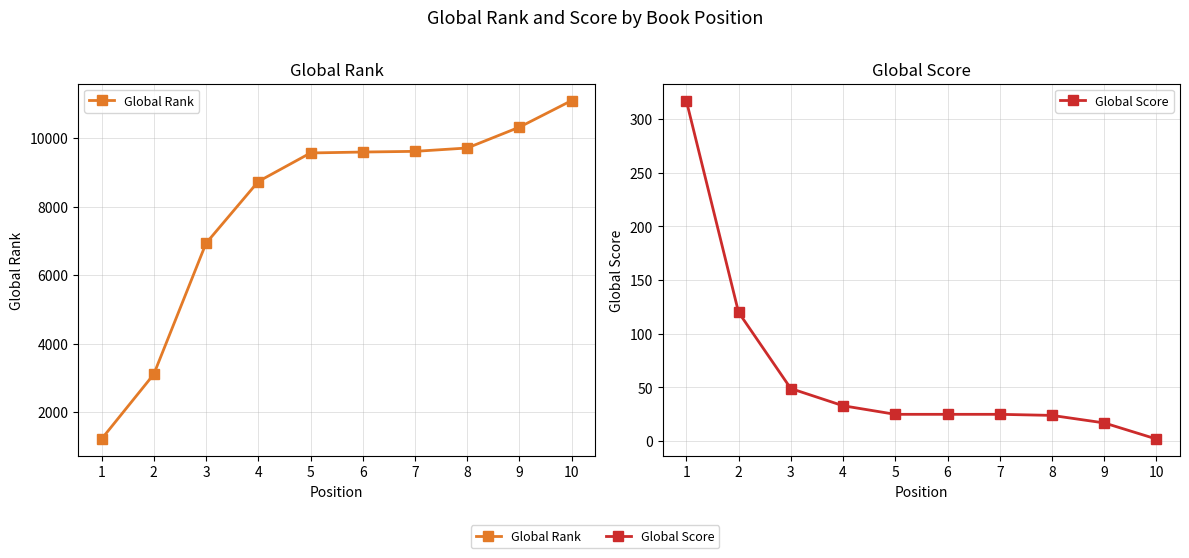

Rank the series at 7 from highest to lowest value.

Global Rank, Global Score